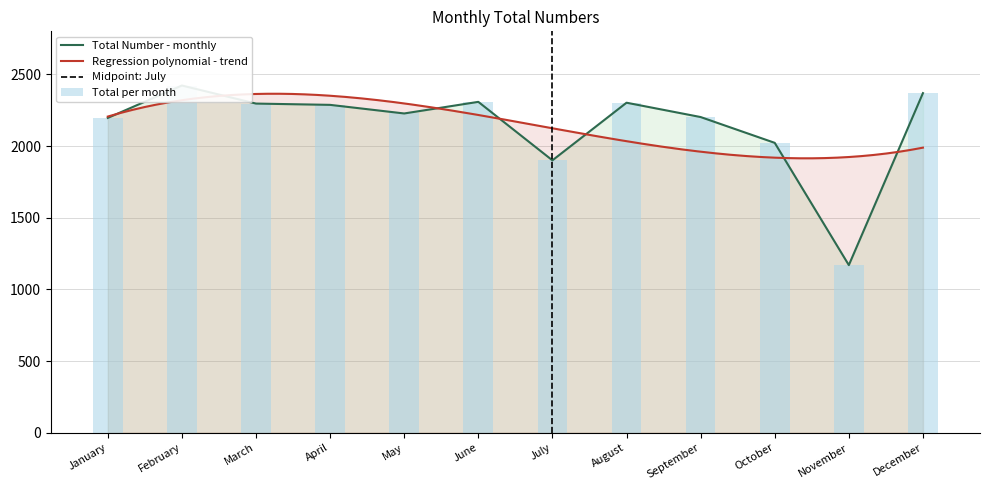

Reading left to right, list all the values displayed in this chart.

2196	2422	2296	2287	2227	2308	1900	2302	2202	2022	1169	2369